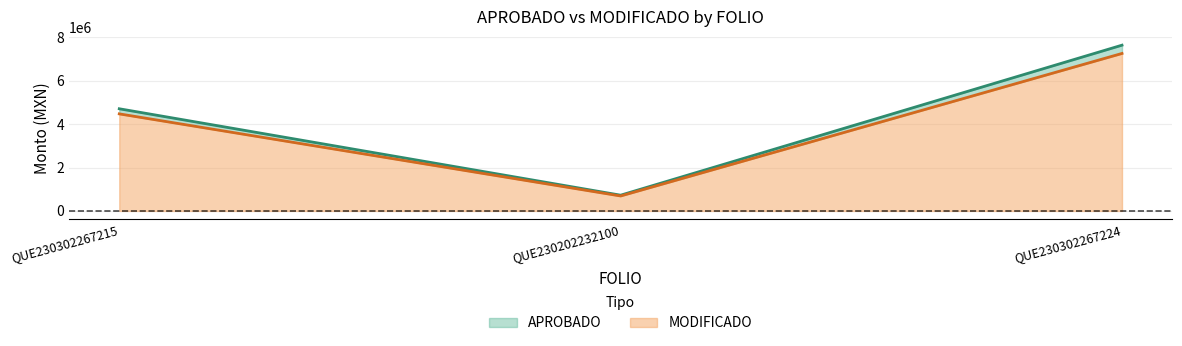

How many data points in APROBADO are less than 4709874?

1